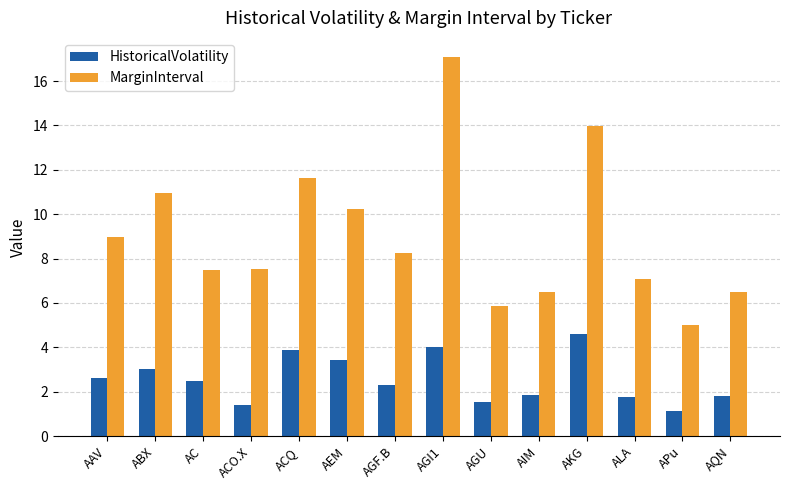

What is the average value of the HistoricalVolatility series?

2.6